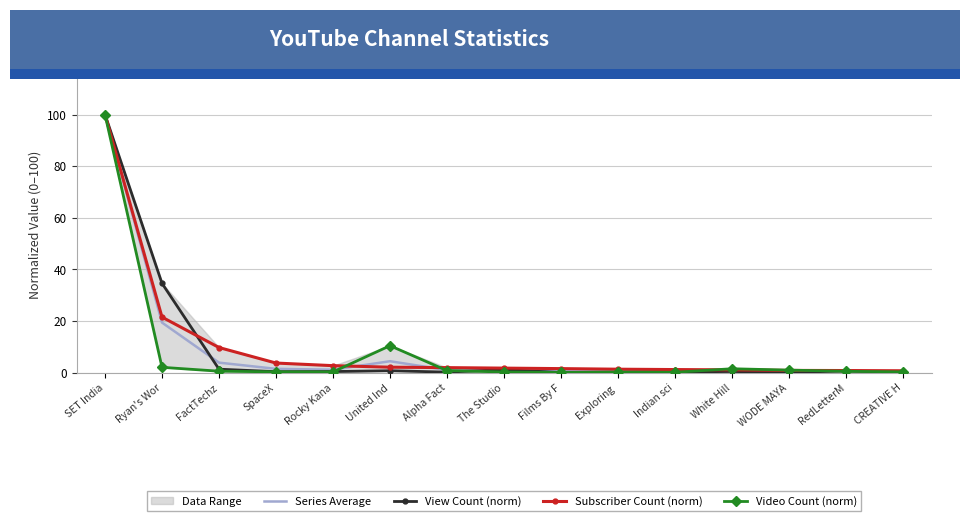

Between RedLetterM and WODE MAYA, which is larger?

RedLetterM